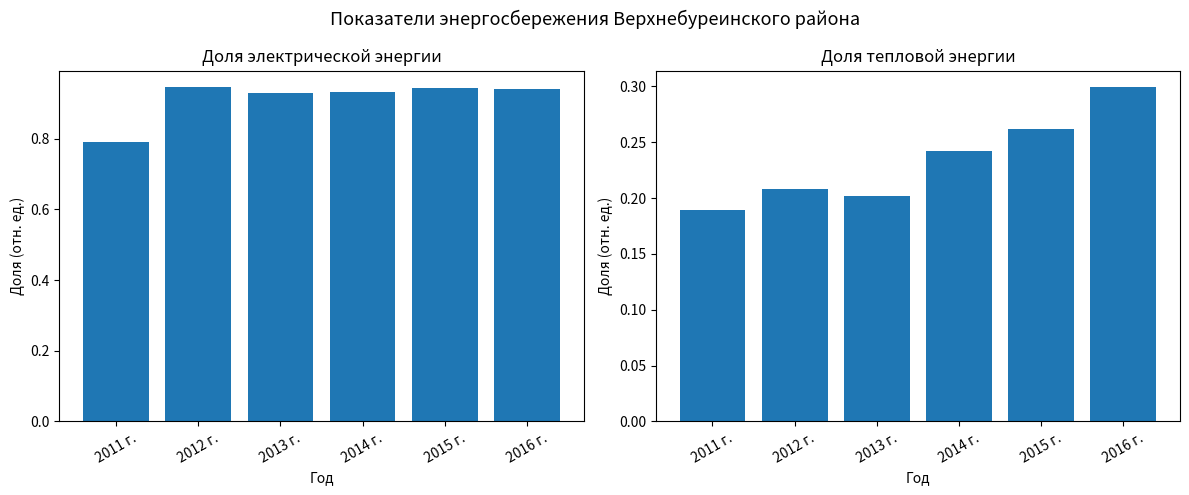

What is the smallest value displayed?

0.2